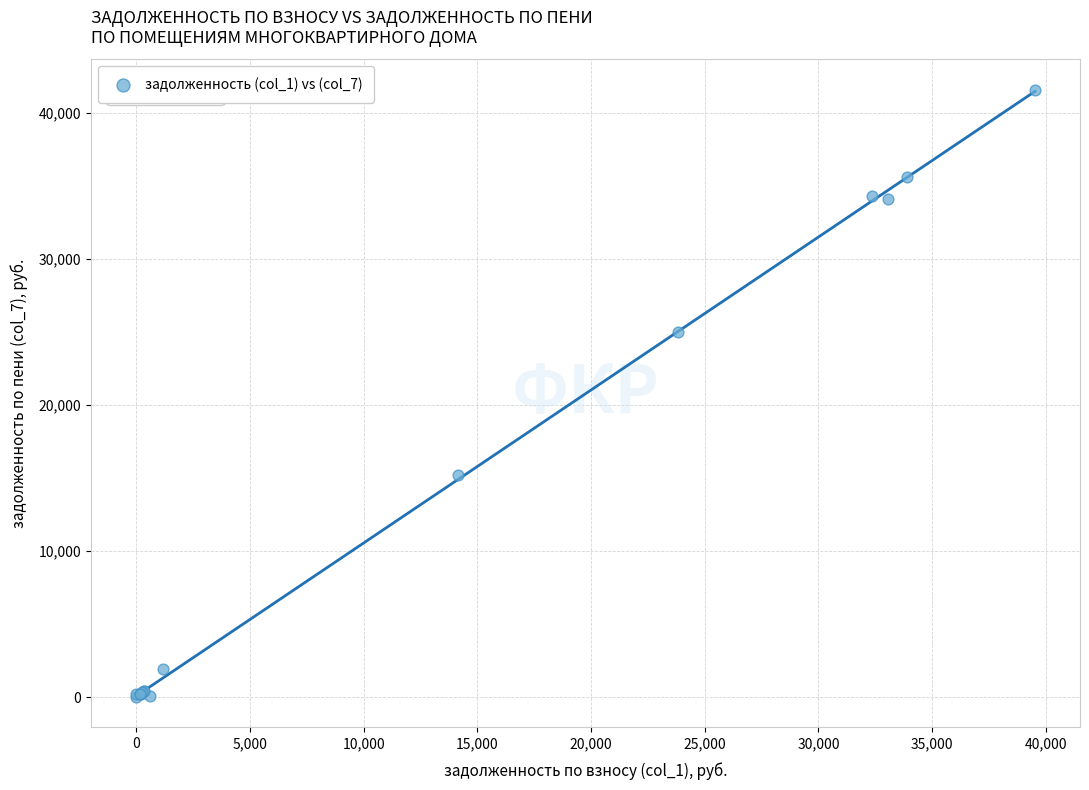

What Y value in the scatter plot is closest to 20791?

25001.7